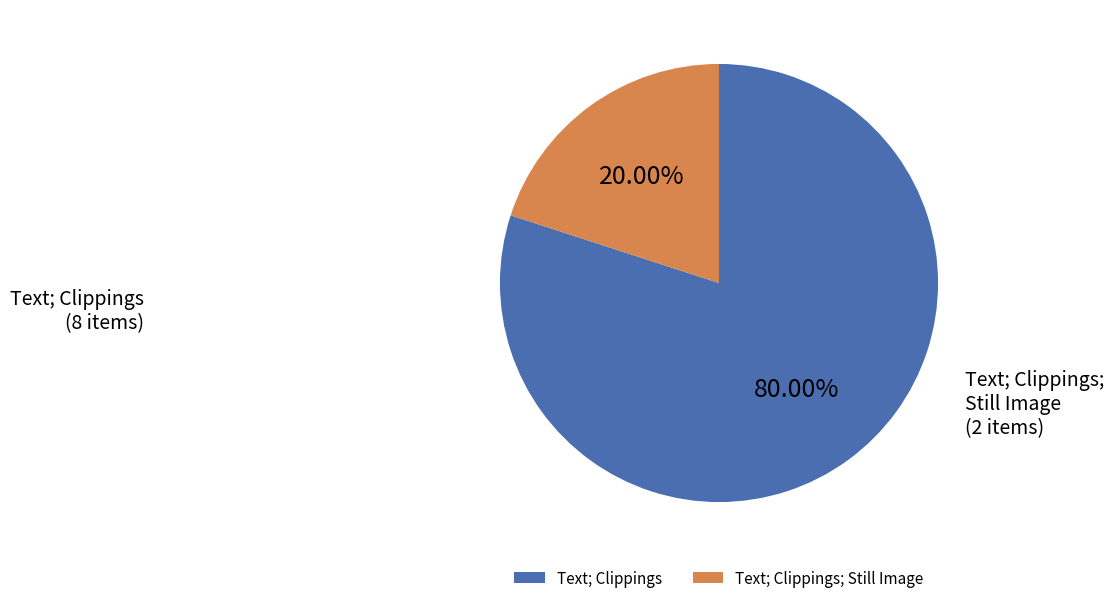

Is there a majority slice in this chart?

Yes